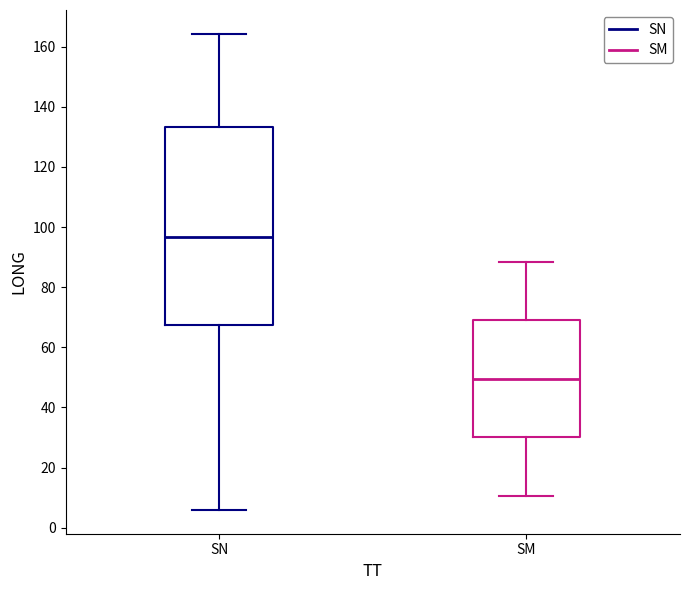

Where is the lower edge of the box for SM on the y-axis? The values are not printed on the chart, so give them approximately, as read against the axis.

30